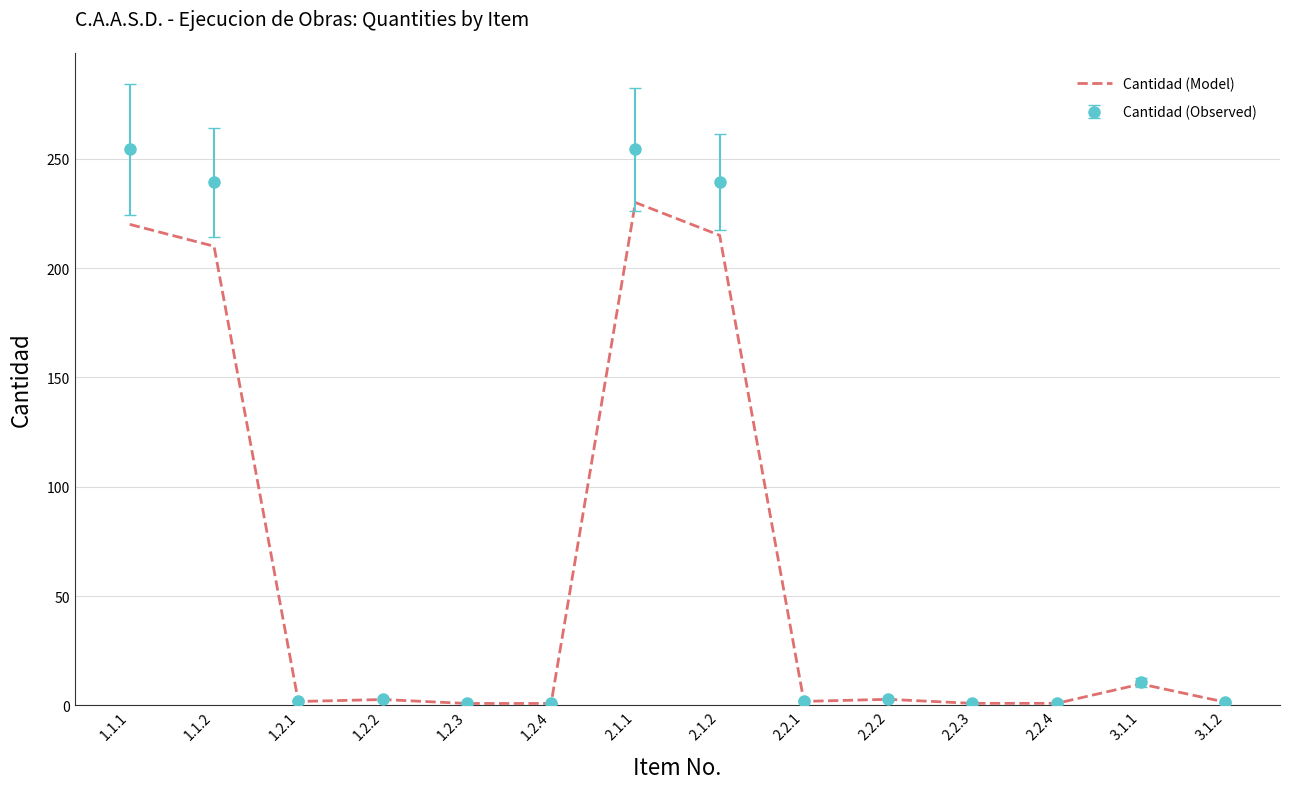

At which label is Cantidad (Model) closest to 115?

1.1.2